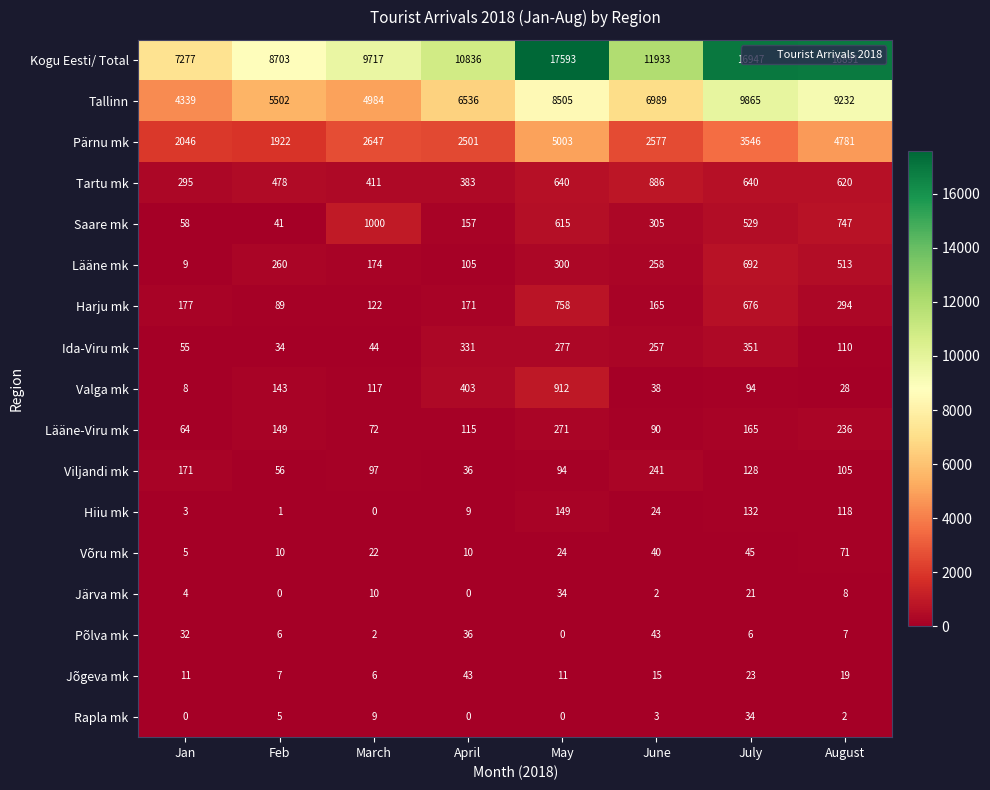

What is the spread (max minus min) of values at April?

10836